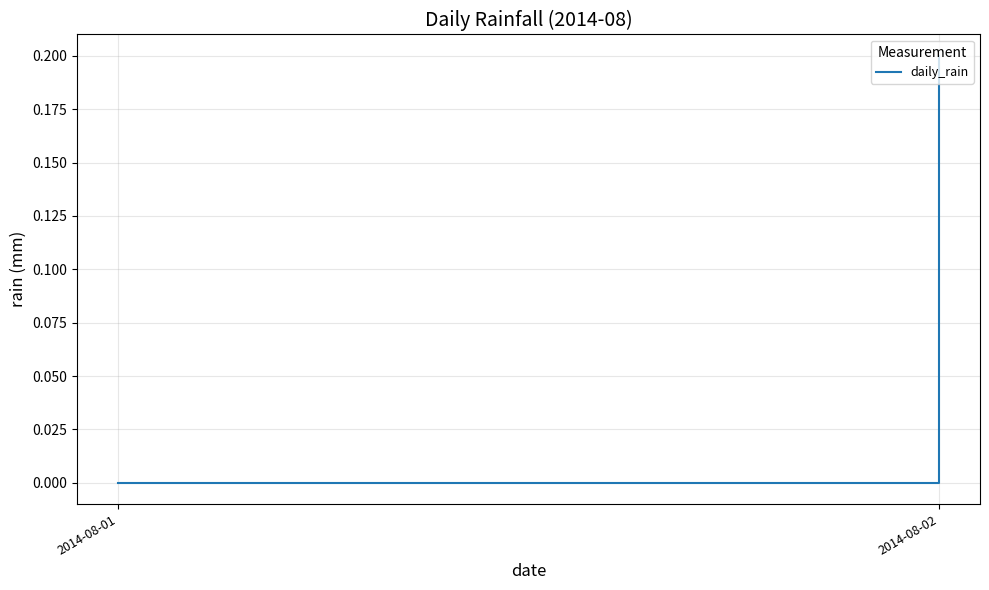

Is it true that the value at 2014-08-02 is 0.2?

True